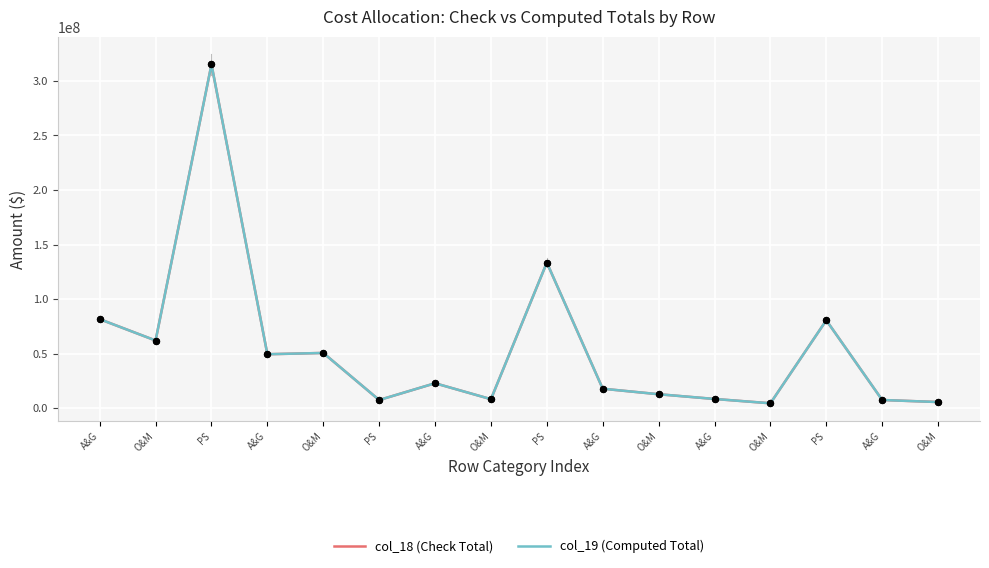

What are all the series names shown in the legend?

col_18 (Check Total), col_19 (Computed Total)